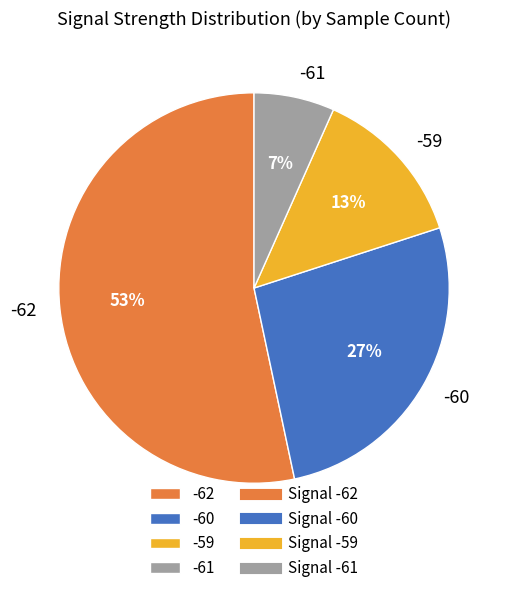

Which category has the biggest portion of the pie?

-62